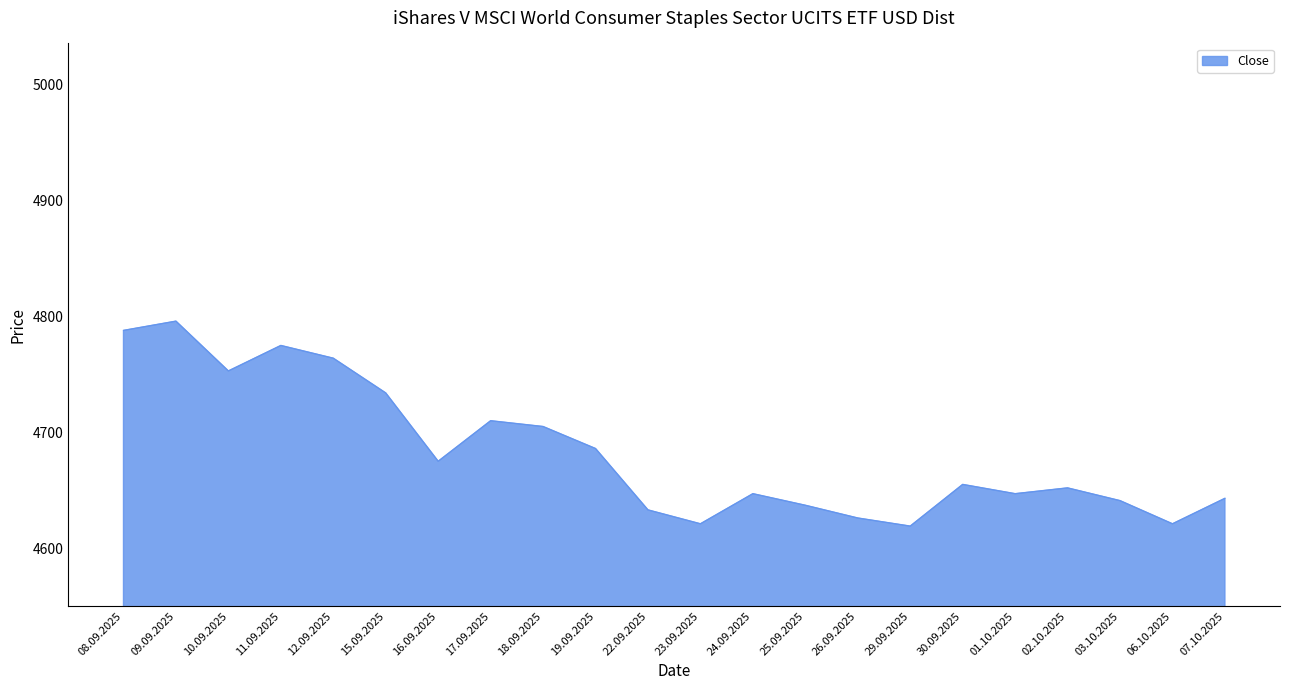

How many lines are shown in the chart?

1